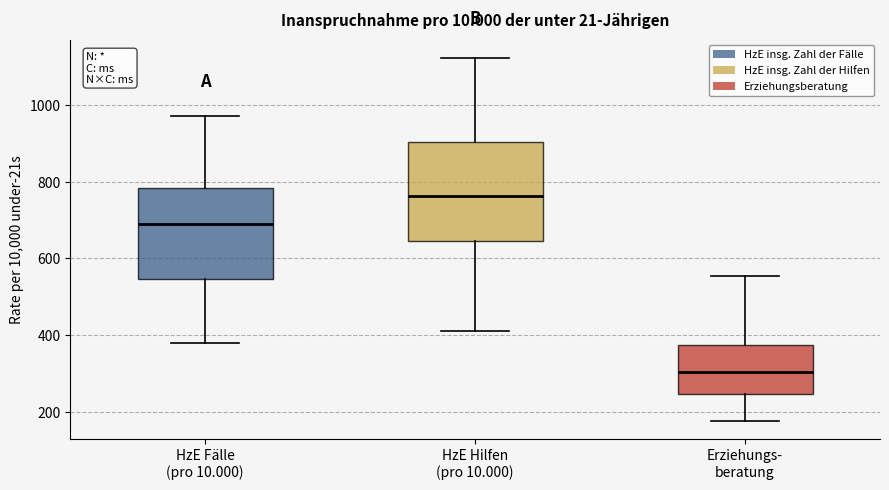

Where is the upper edge of the box for HzE Fälle (pro 10.000) on the y-axis? The values are not printed on the chart, so give them approximately, as read against the axis.

780